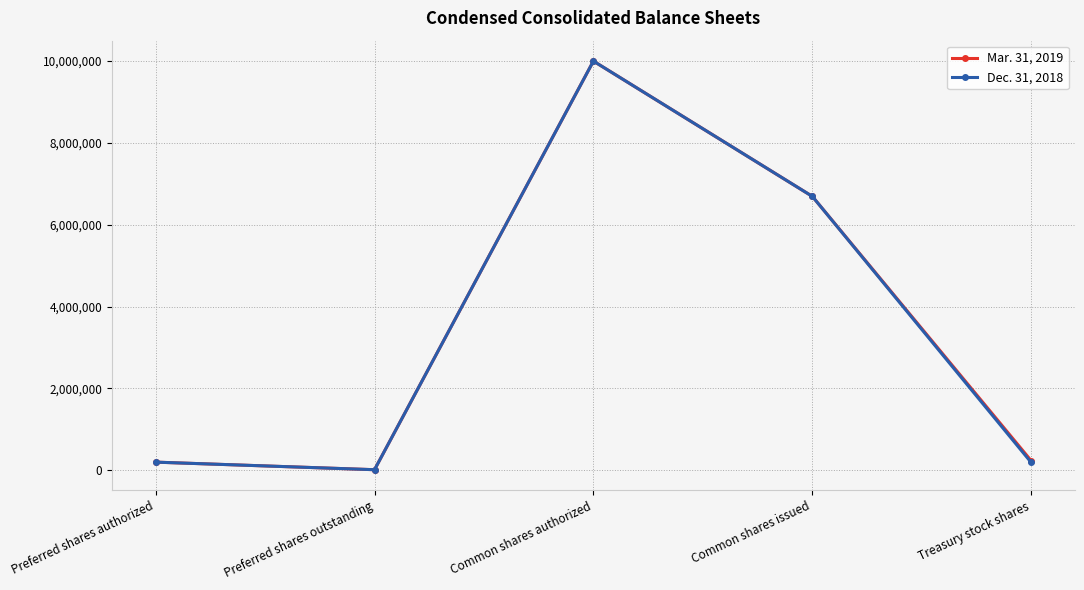

The value of Dec. 31, 2018 at Preferred shares authorized is 200000. True or false?

True